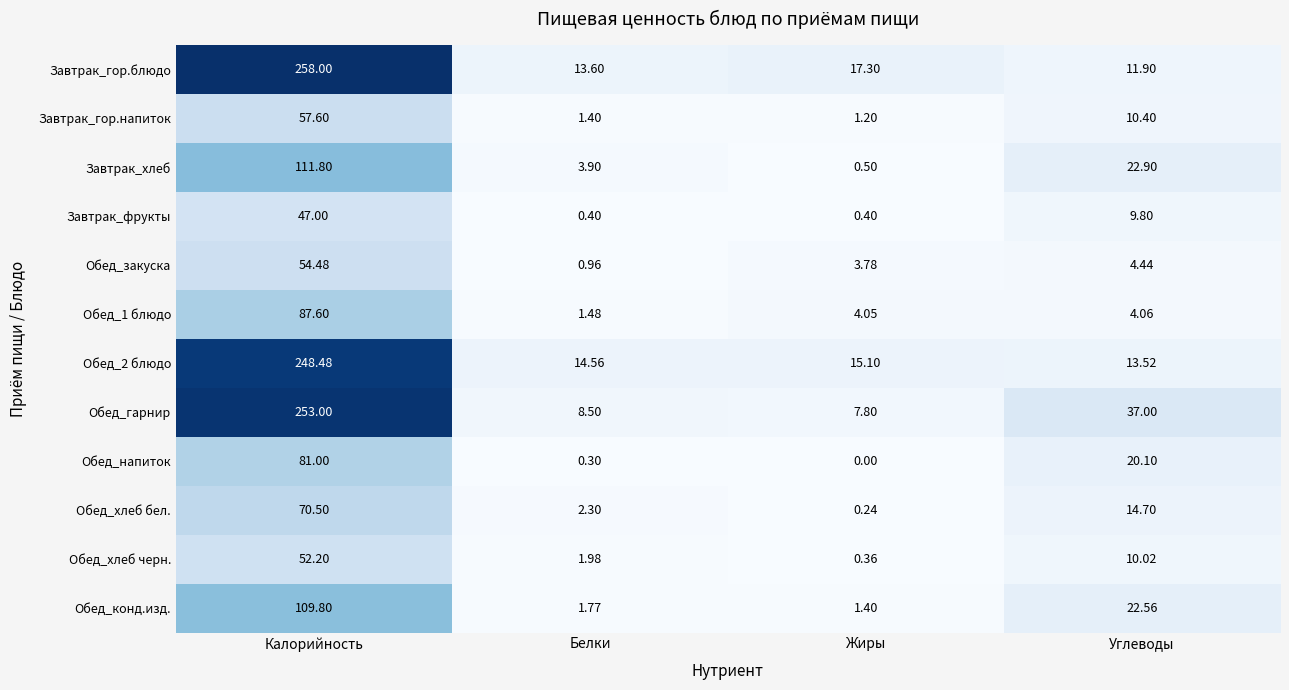

At which category is the sum across all series the highest?

Калорийность